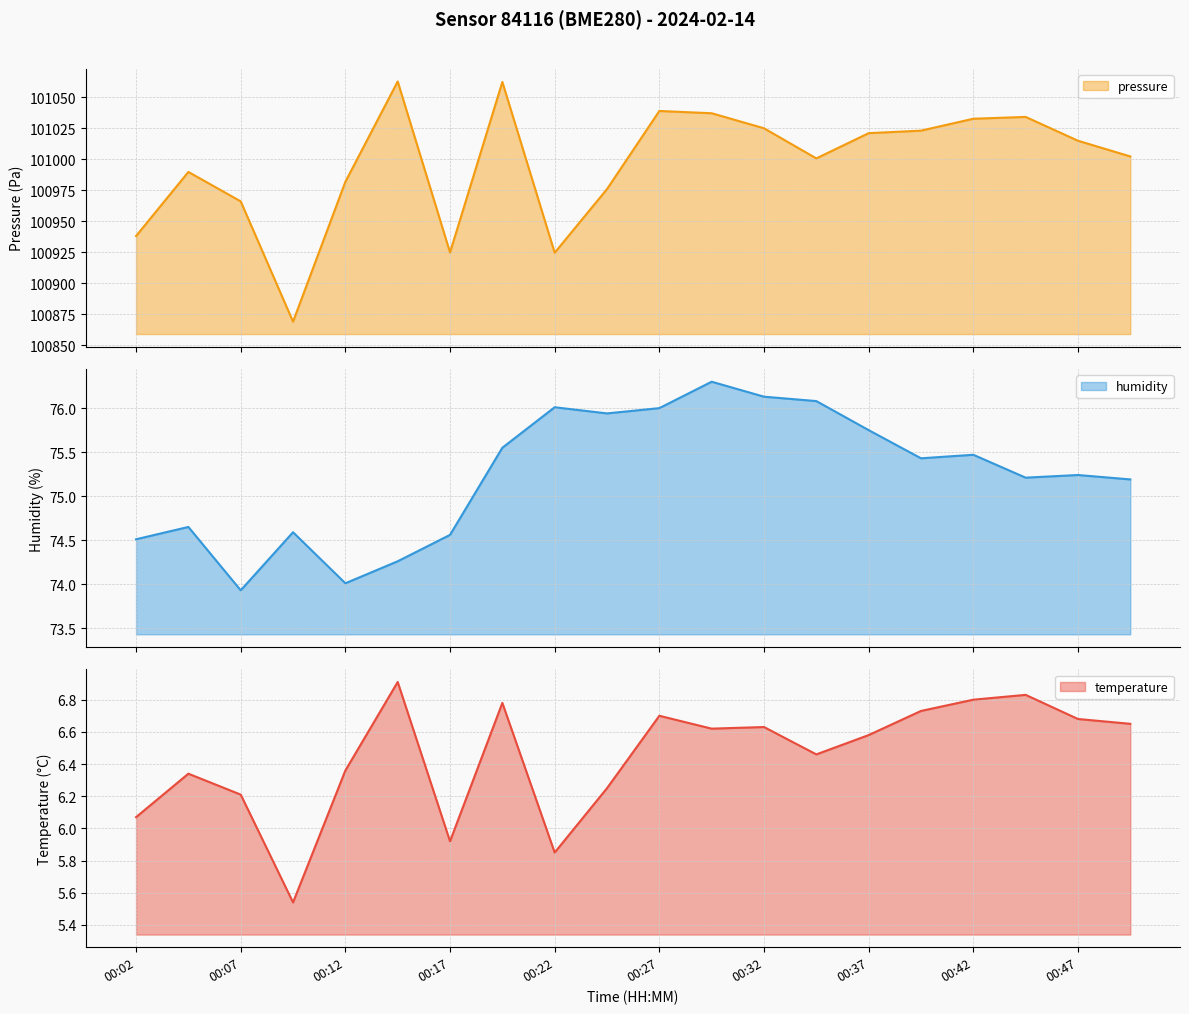

What is the difference between the highest and lowest values at 00:30?

101030.4